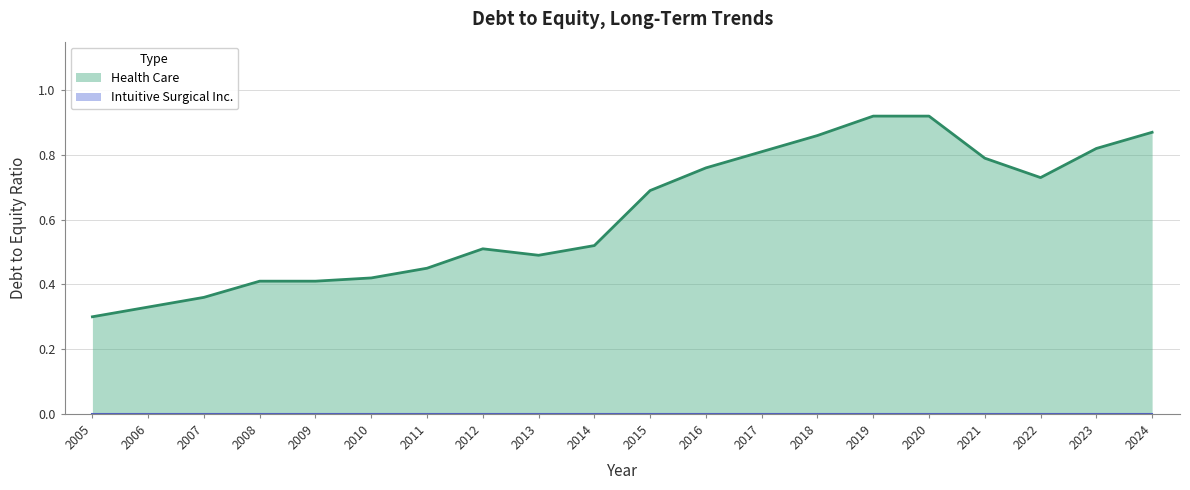

Which series changed the most between 2013 and 2019?

Health Care